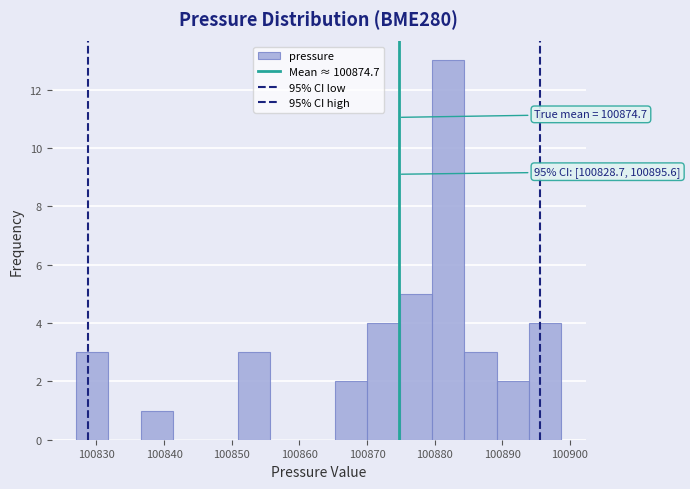

Which range on the x-axis has the tallest bar?

100880 to 100884